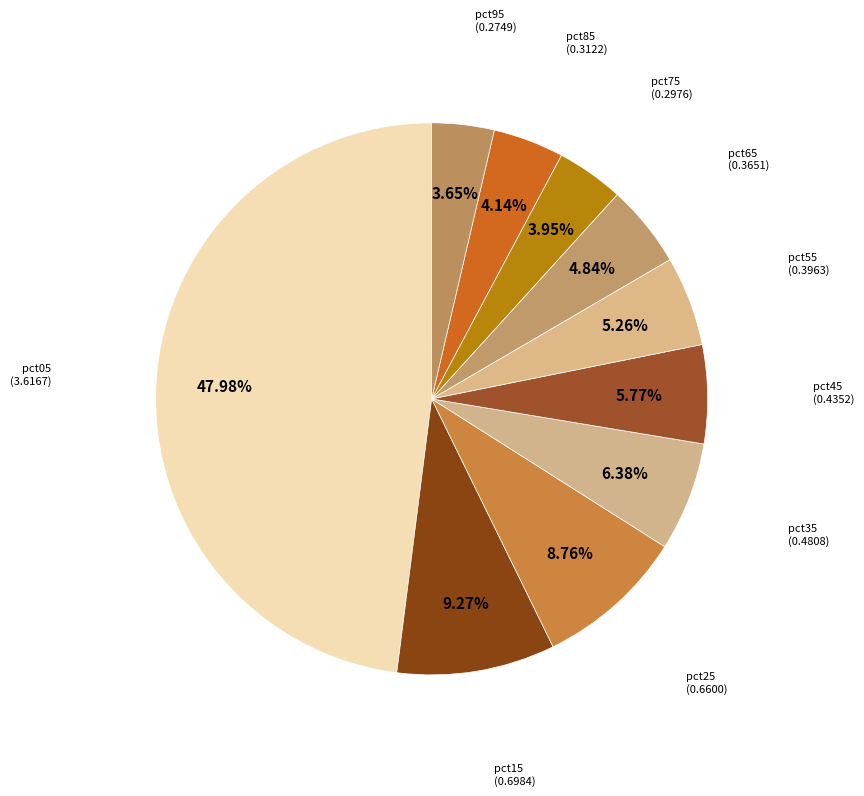

Combined, what portion of the pie is pct25 and pct75?

12.7%